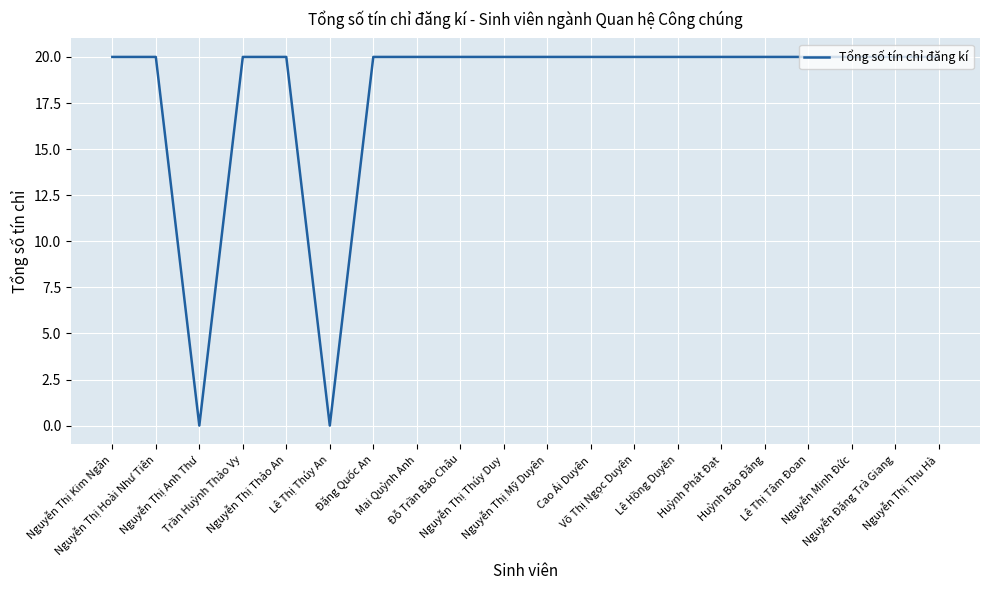

The chart shows a value of 5 at Nguyễn Thị Mỹ Duyên. True or false?

False